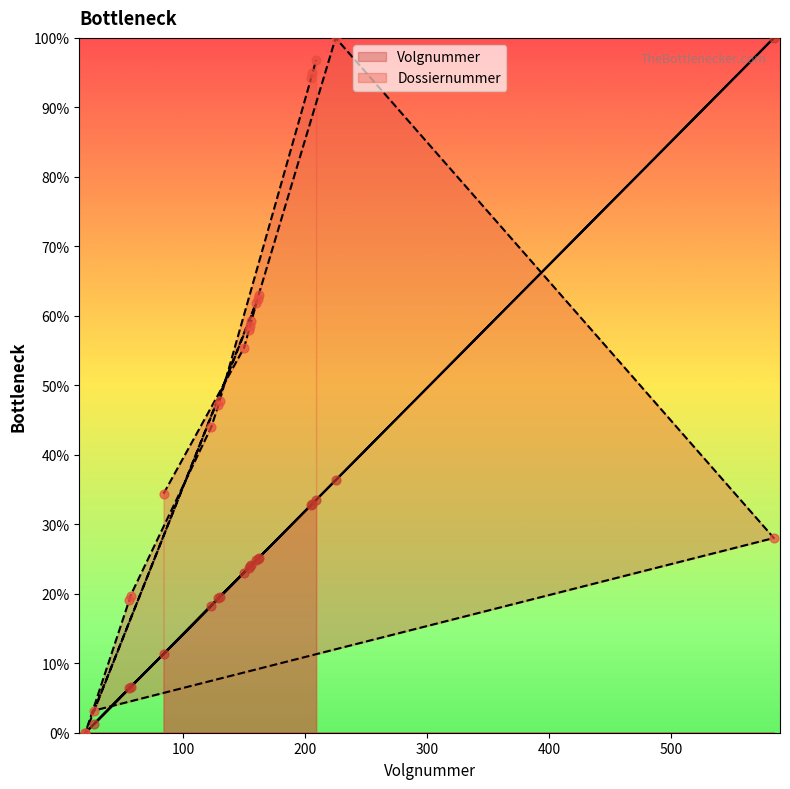

Which series contains the lowest Y value?

Volgnummer